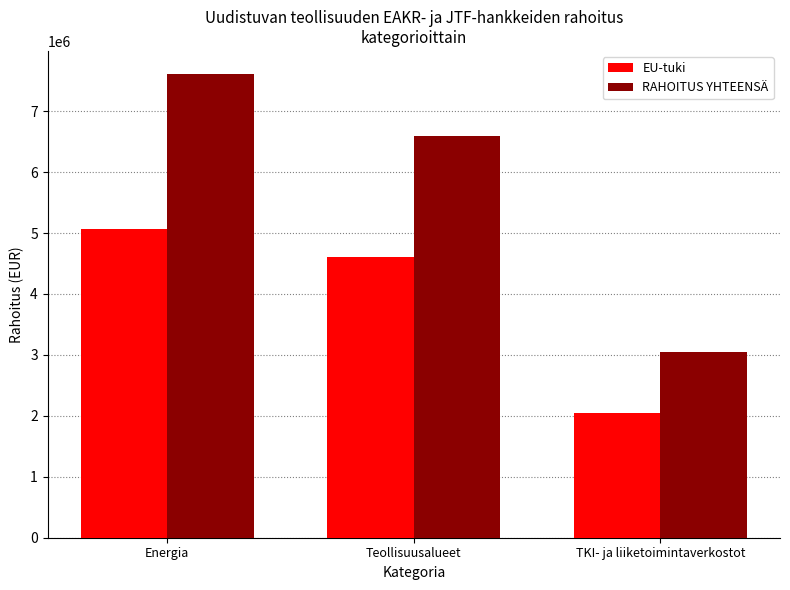

What is the label of the 1st bar from the left?

Energia